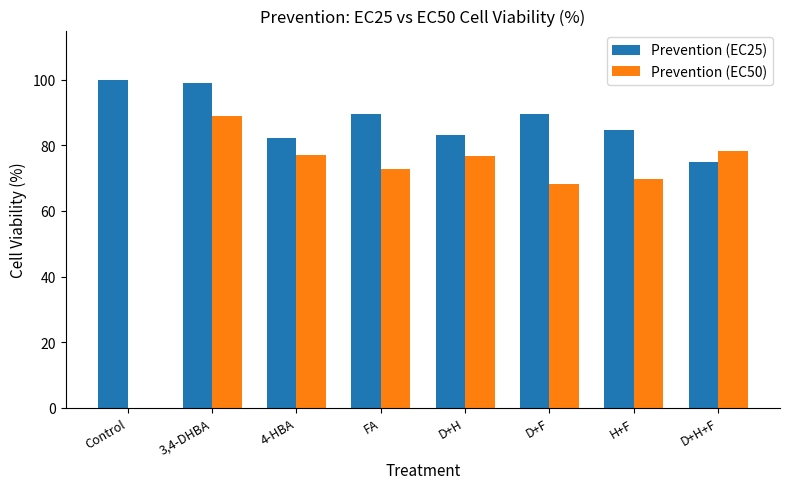

At which category is the sum across all series the highest?

3,4-DHBA